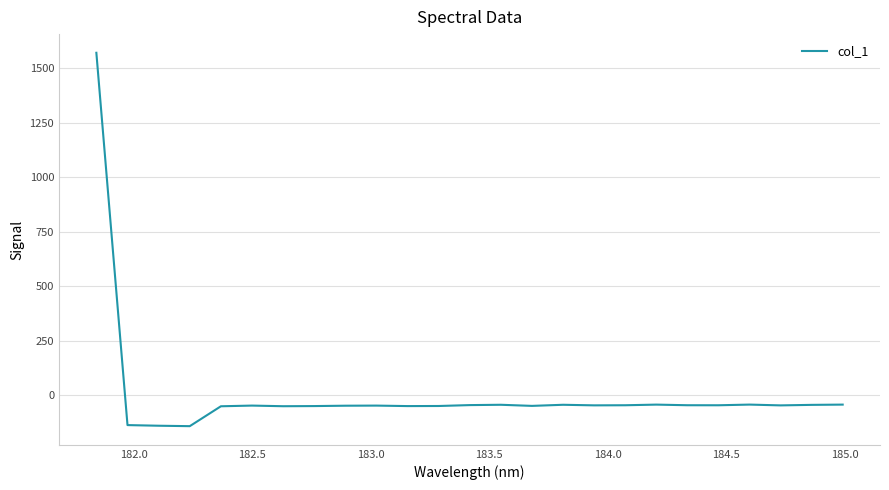

What is the difference between the maximum and minimum values?

1715.4